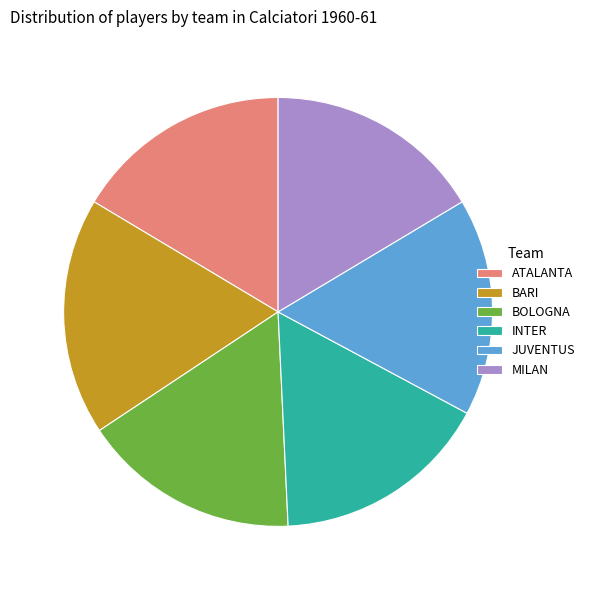

What is the largest slice in the pie chart?

BARI